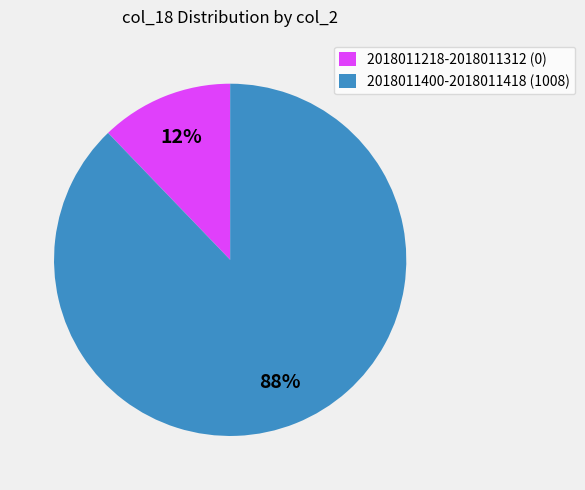

How many segments does this pie chart have?

2